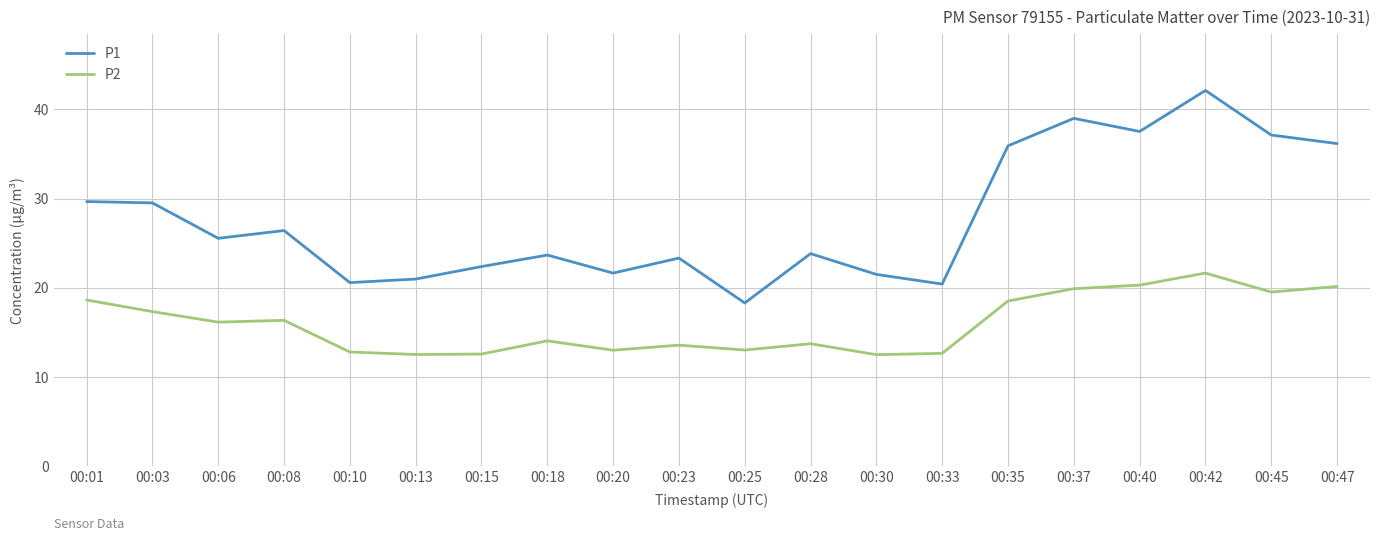

List the series in order of their overall mean, highest first.

P1, P2